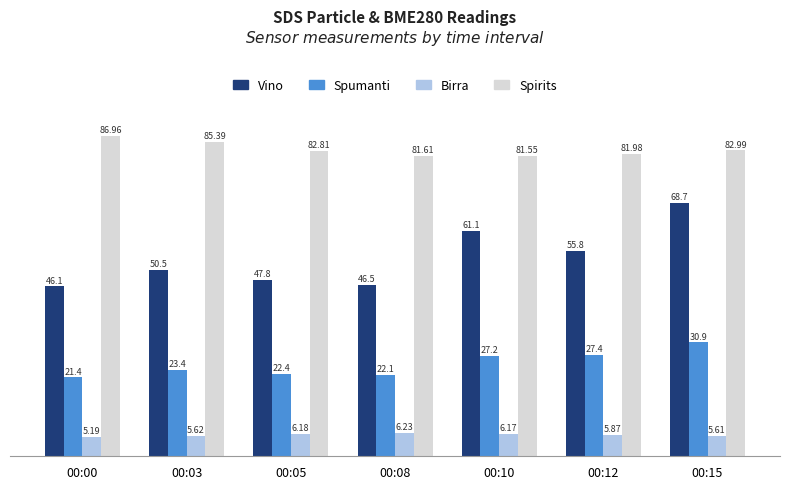

The Spumanti series shows 6.7 at 00:08. True or false?

False